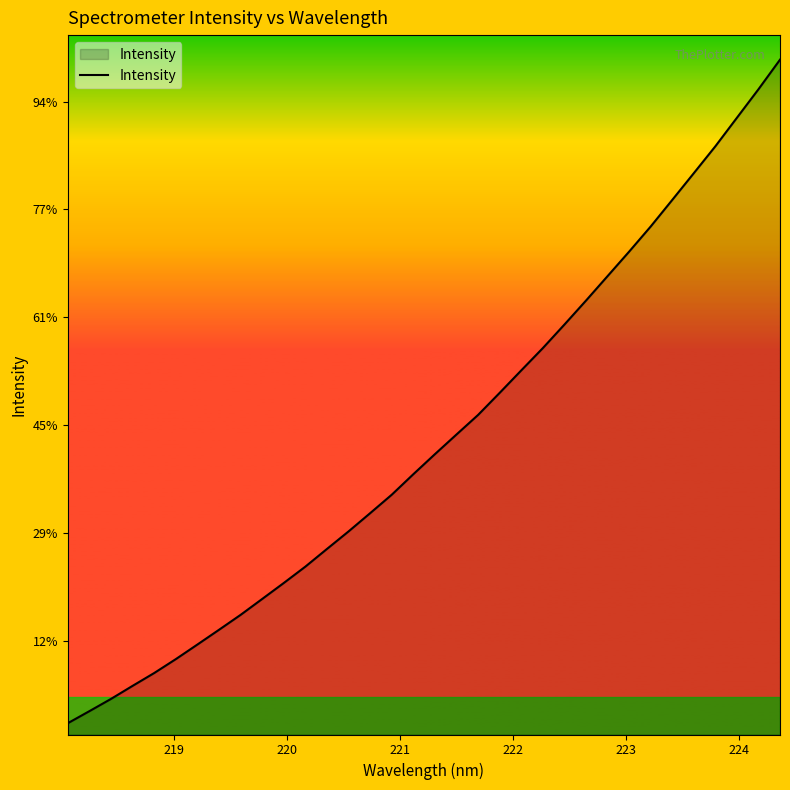

Does the chart have visible grid lines?

No